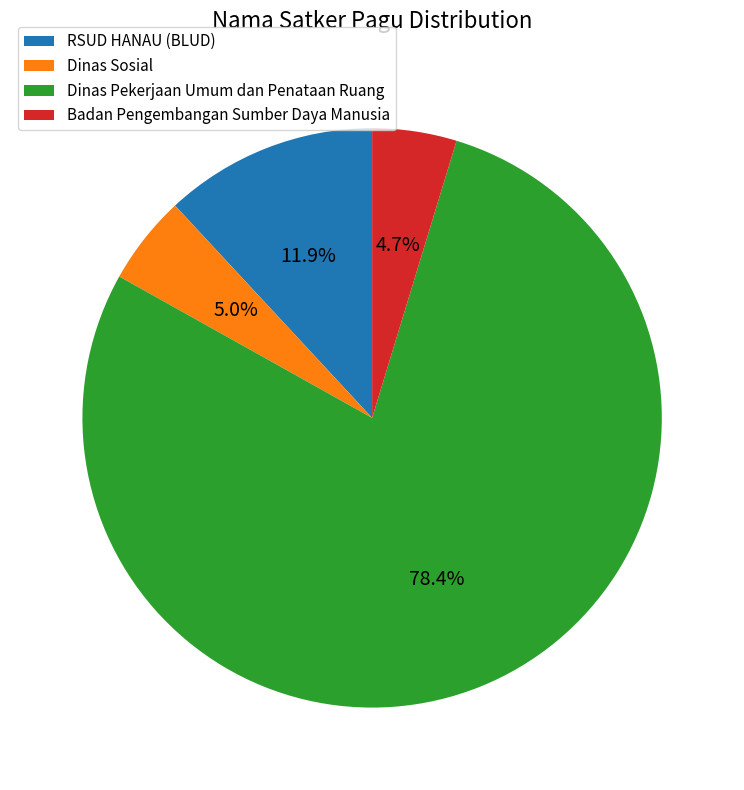

Which slice is the largest?

Dinas Pekerjaan Umum dan Penataan Ruang